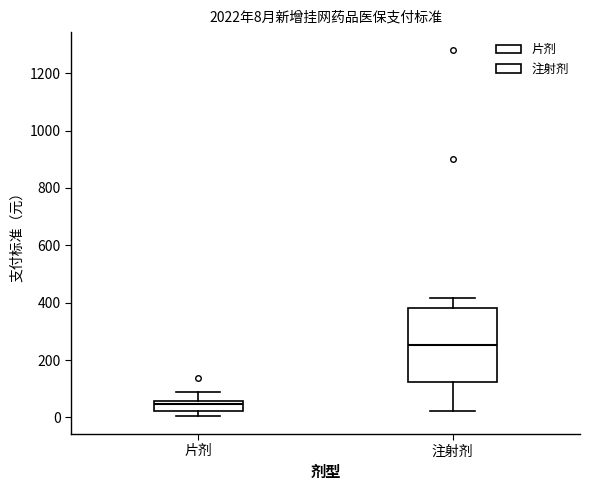

Which box is the tallest, from its lower edge to its upper edge?

注射剂